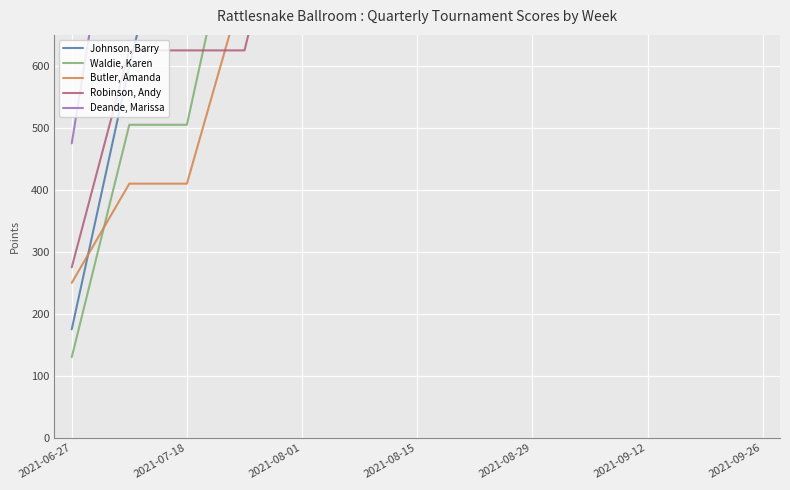

What is the difference between the second highest and second lowest values in the Johnson, Barry series?

3700